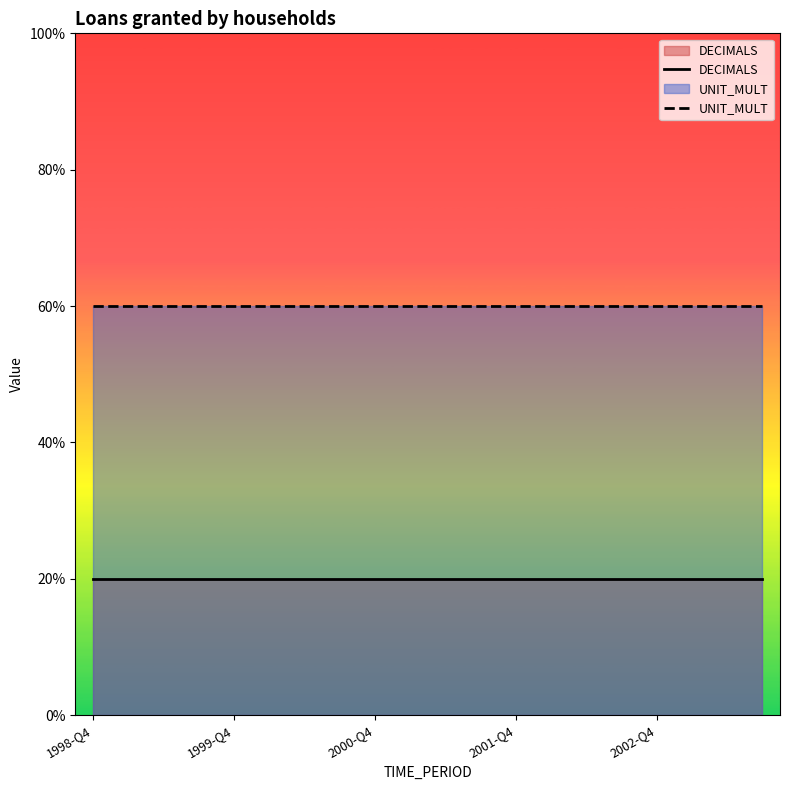

The DECIMALS series shows 0 at 10. True or false?

False